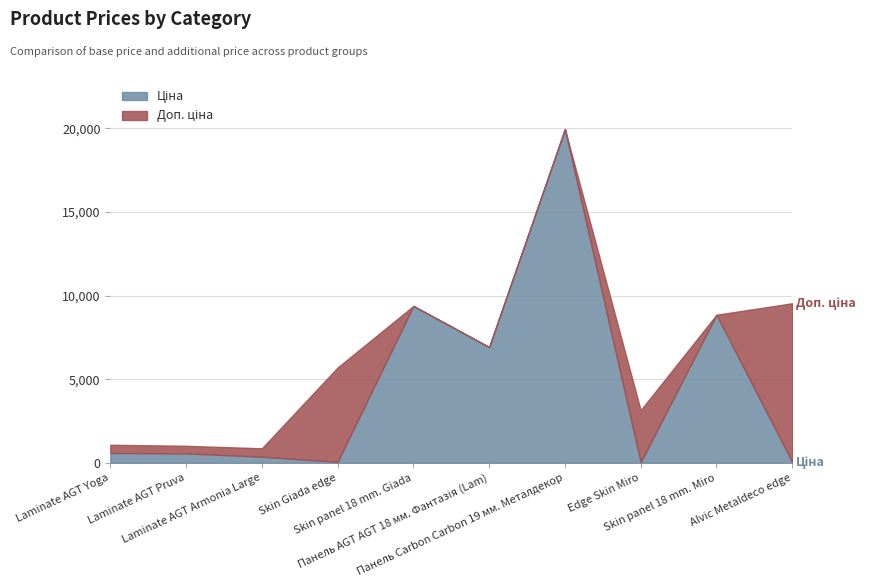

Reading left to right, list all the values displayed in this chart.

Ціна: 589.9	564.0	365.2	57.0	9384.0	6925.7	19964.2	31.5	8856.7	42.4
Доп. ціна: 1081.7	1017.8	868.0	5705.0	9384.0	6925.7	19964.2	3151.0	8856.7	9544.0